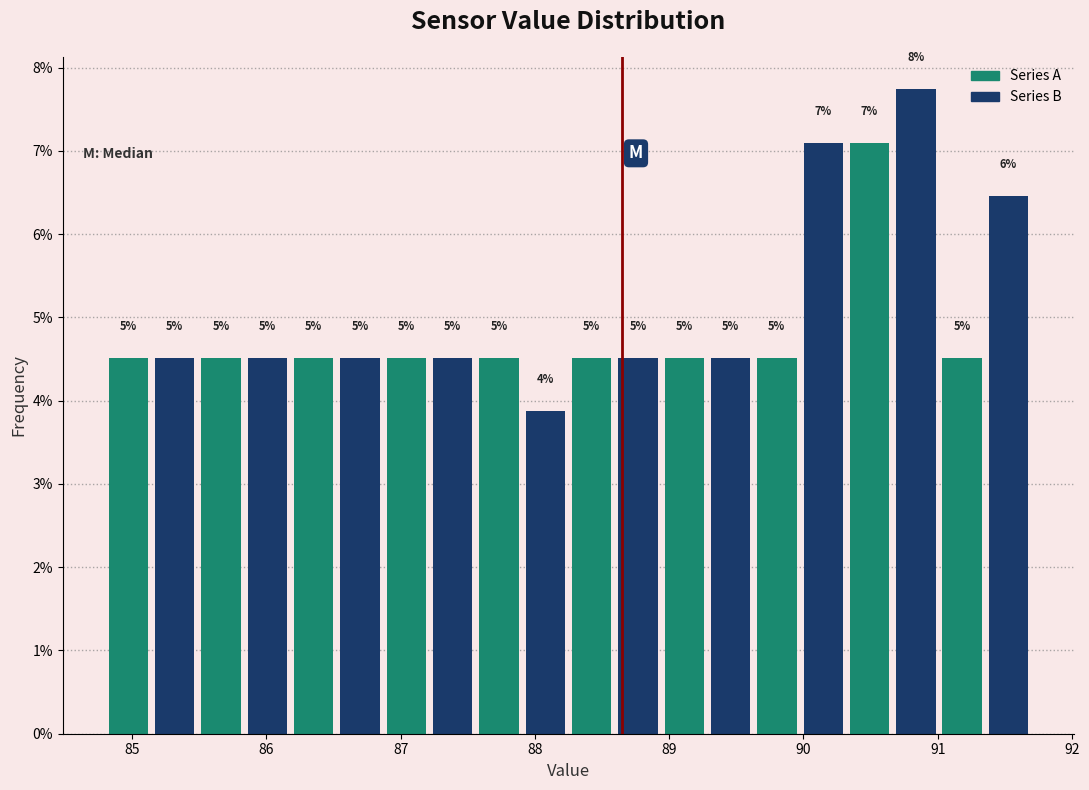

Around what value on the x-axis is the tallest bar? Give the approximate position of its centre, as read against the axis.

90.8